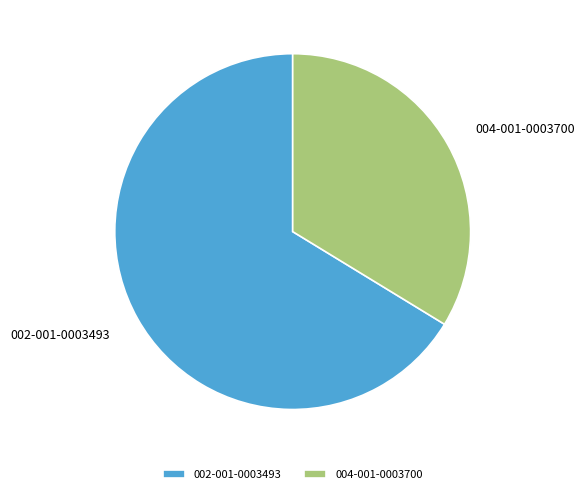

What is the largest slice in the pie chart?

002-001-0003493